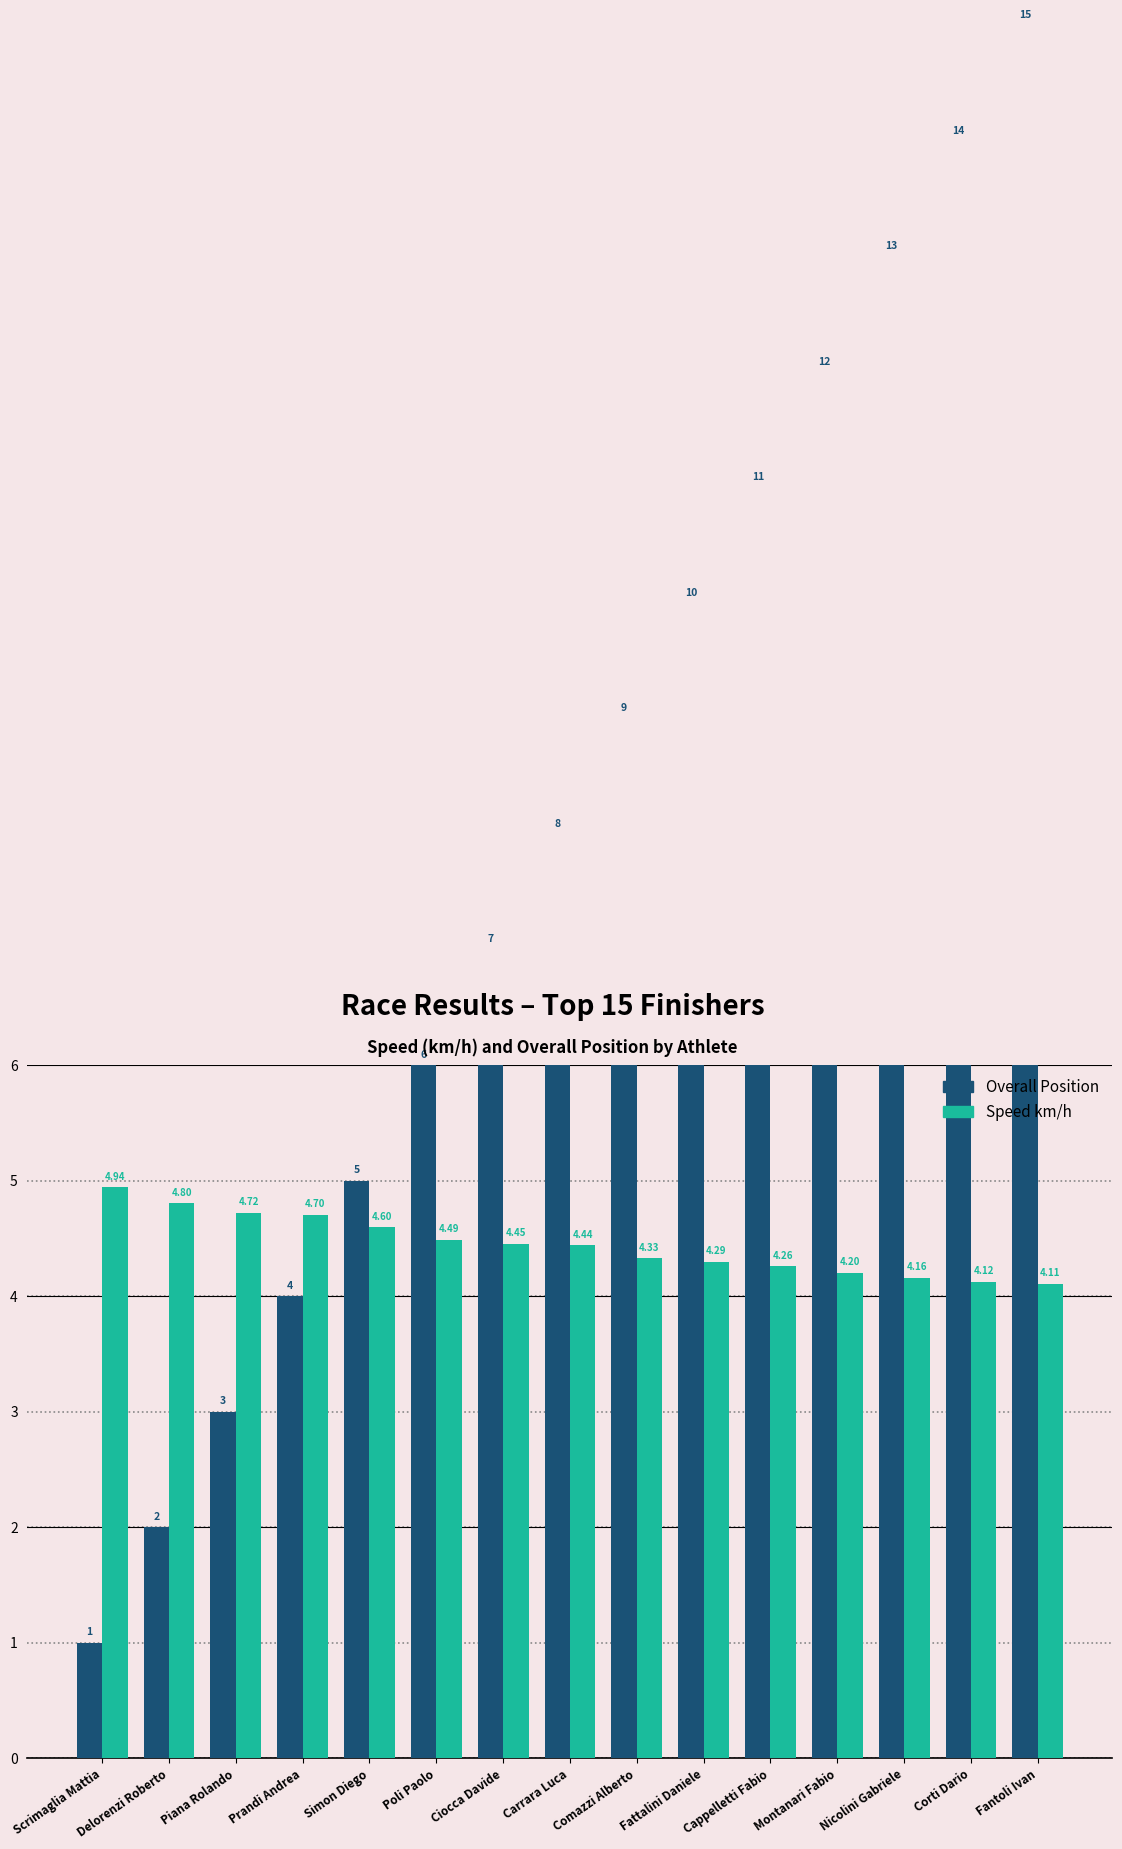

Rank the series by their average value, from lowest to highest.

Speed km/h, Overall Position